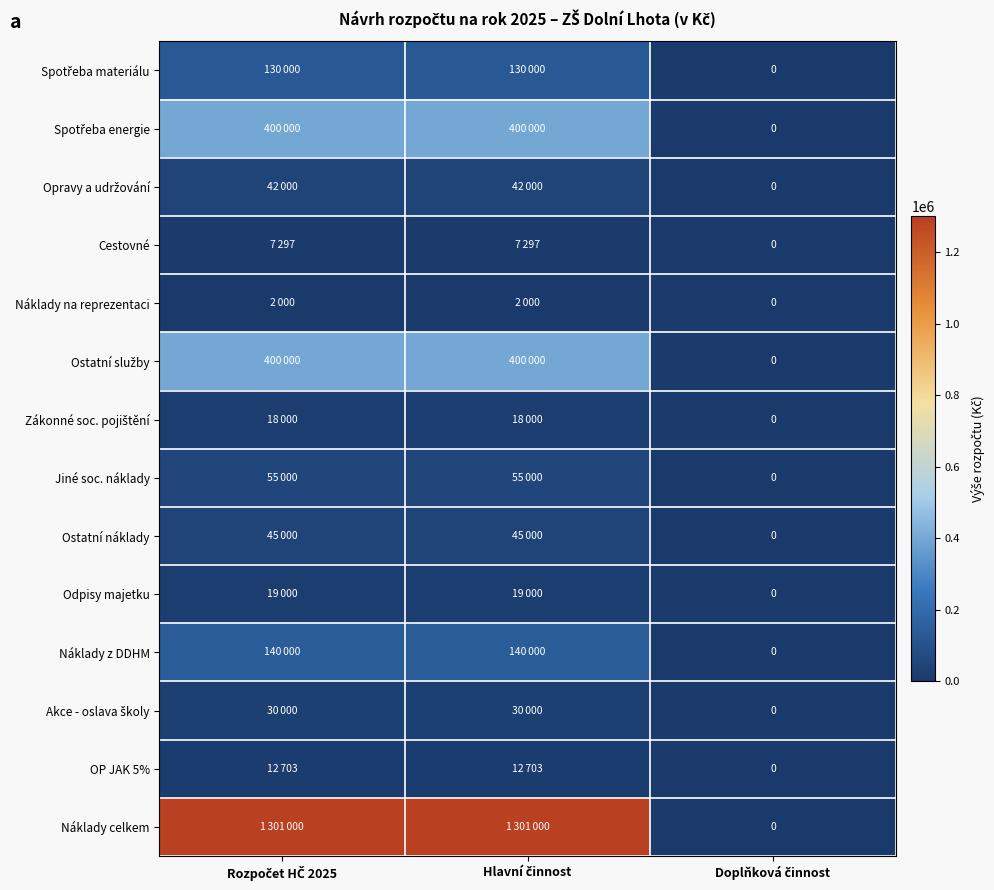

How many Akce - oslava školy values are between 0 and 30000?

3